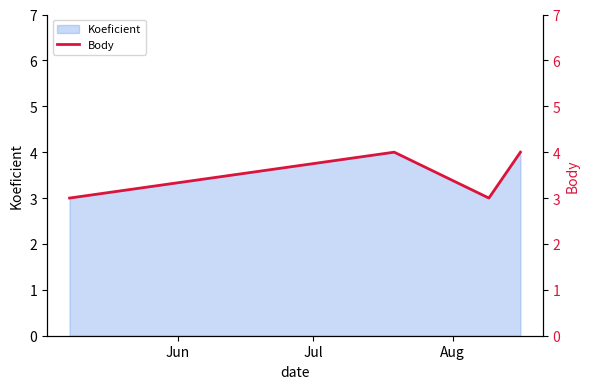

How many interior local peaks does the Koeficient series have?

1